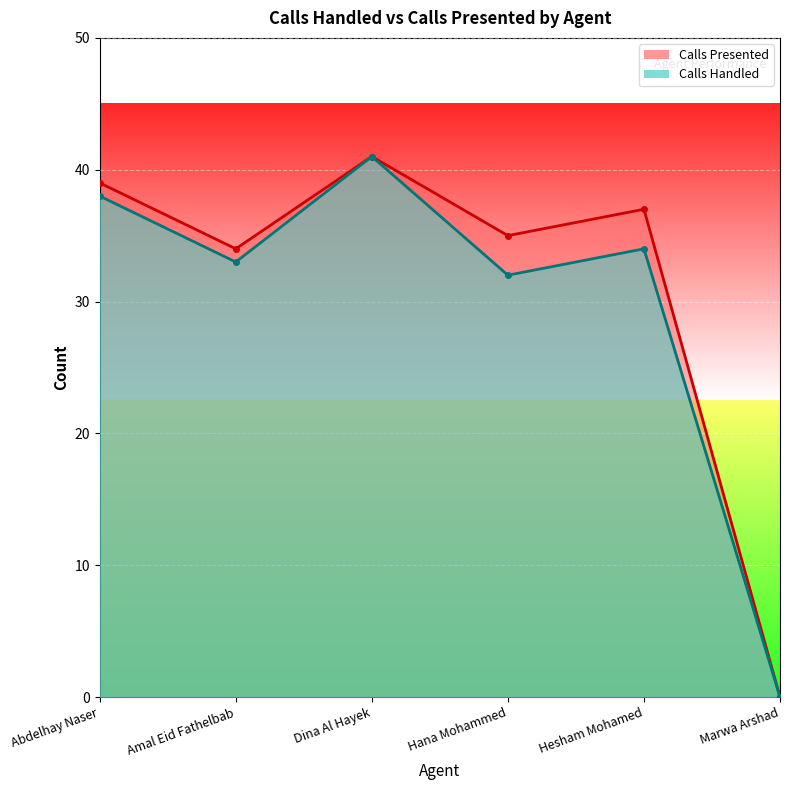

Where does the Calls Handled series first go above 34?

Abdelhay Naser